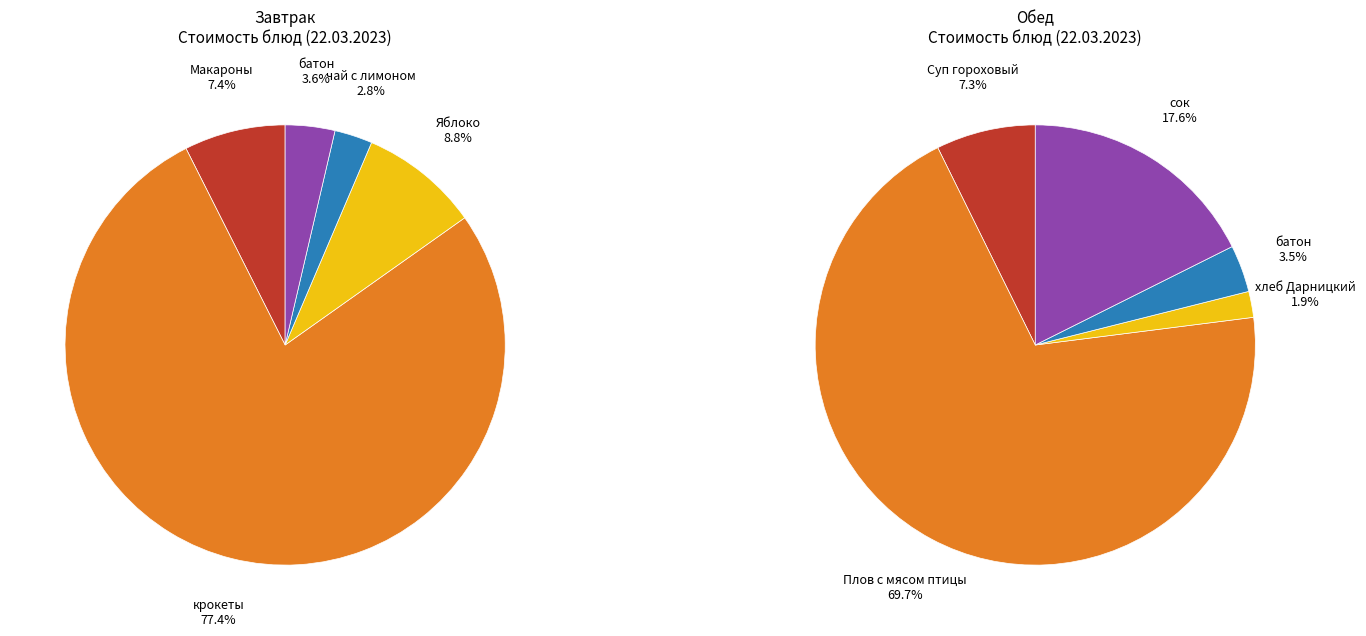

Rank the series by their maximum value, from highest to lowest.

Завтрак, Обед